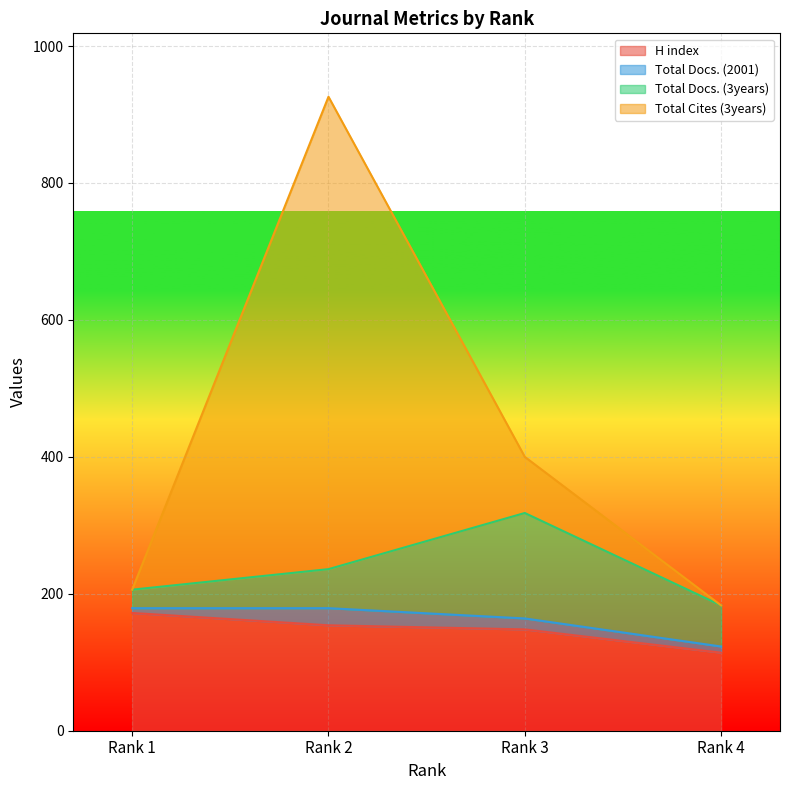

Which has a higher value, Rank 3 or Rank 4?

Rank 3